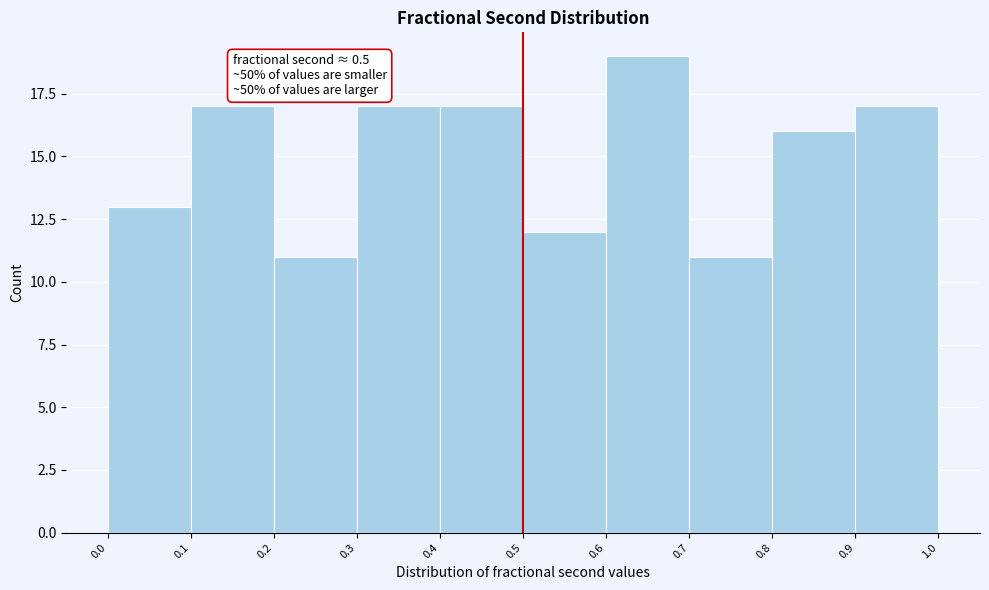

Over which range of the x-axis is the bar tallest?

0.6 to 0.7